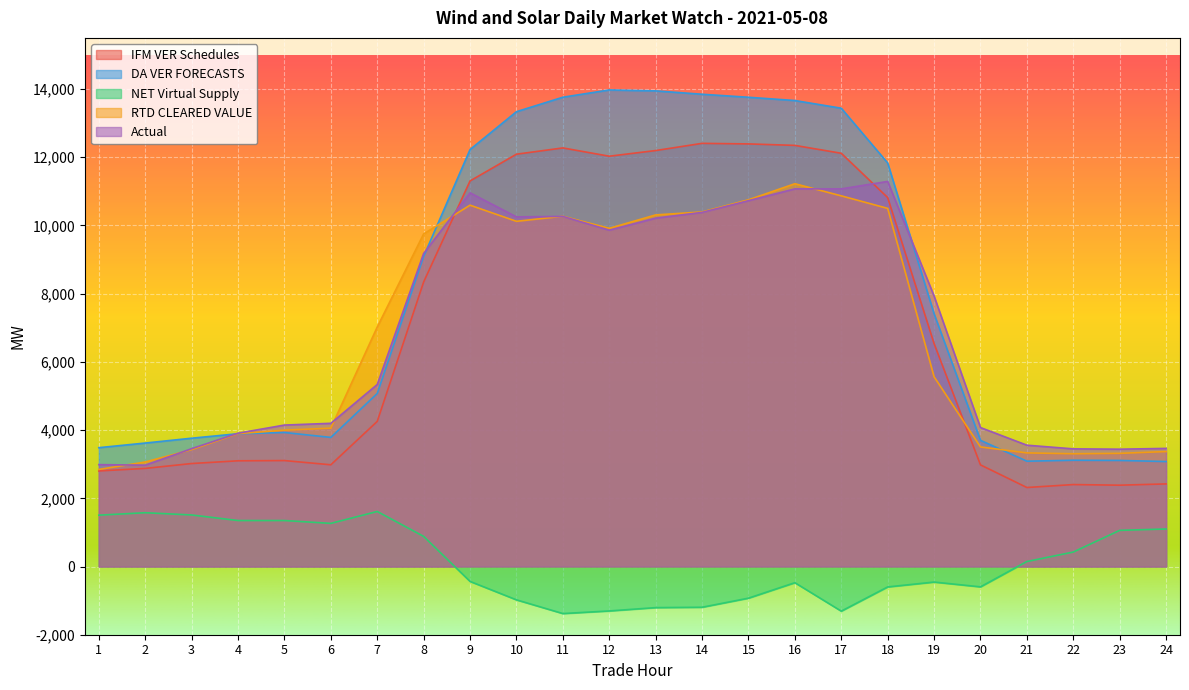

Which series has the widest spread of values?

DA VER FORECASTS